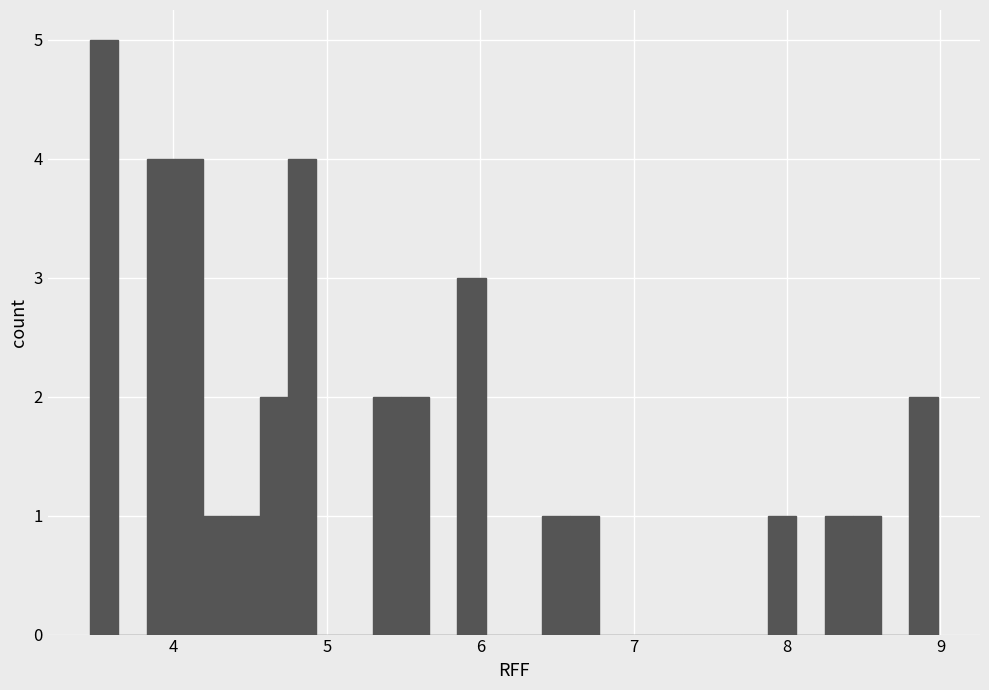

Read against the x-axis, roughly where is the centre of the tallest bar?

3.5